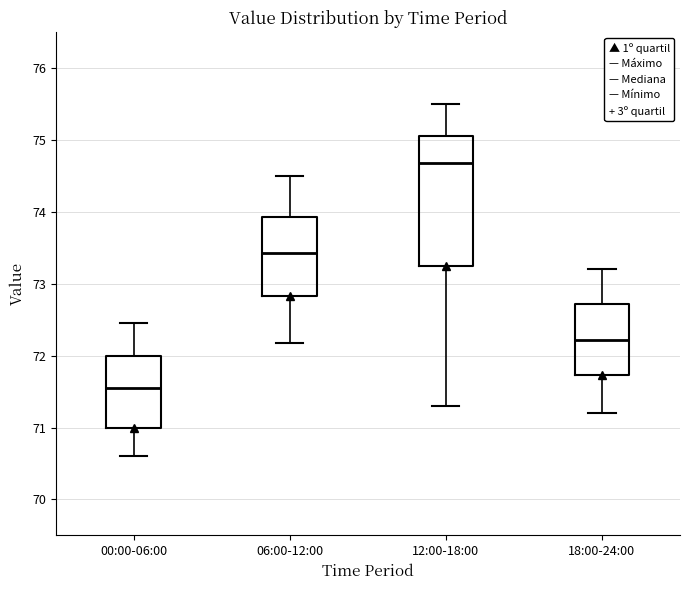

Where does the median line of the box for 18:00-24:00 sit on the y-axis? The values are not printed on the chart, so give them approximately, as read against the axis.

72.2